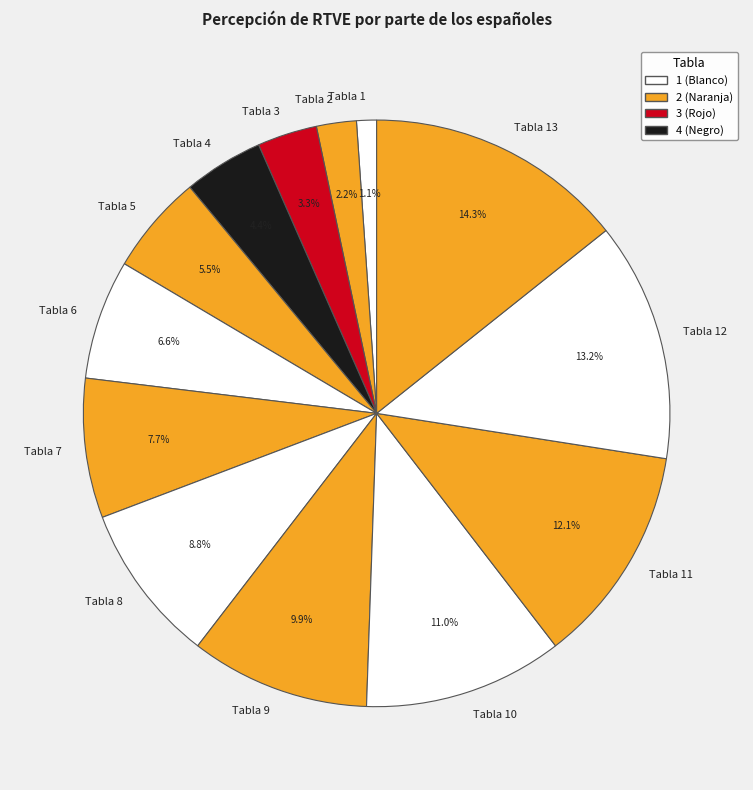

Does Tabla 11 represent more than half of the total?

No